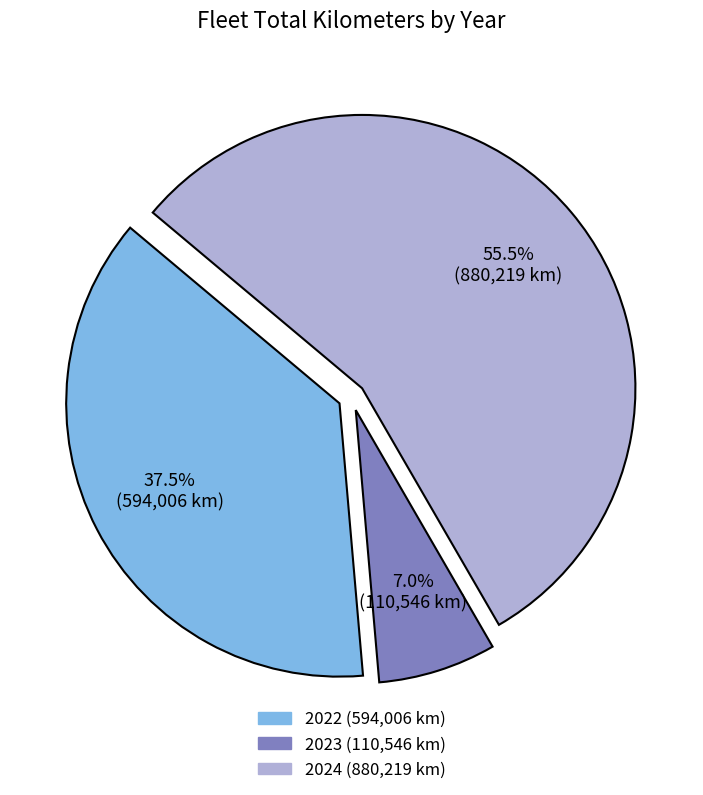

Combined, what portion of the pie is 2023 and 2022?

44.5%